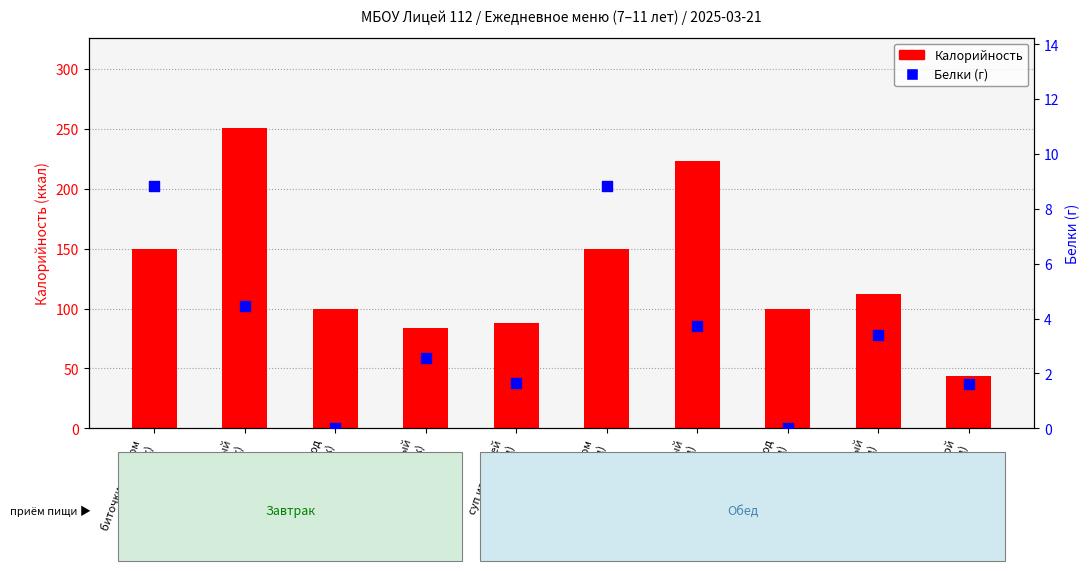

What are all the series names shown in the legend?

Калорийность, Белки (г)